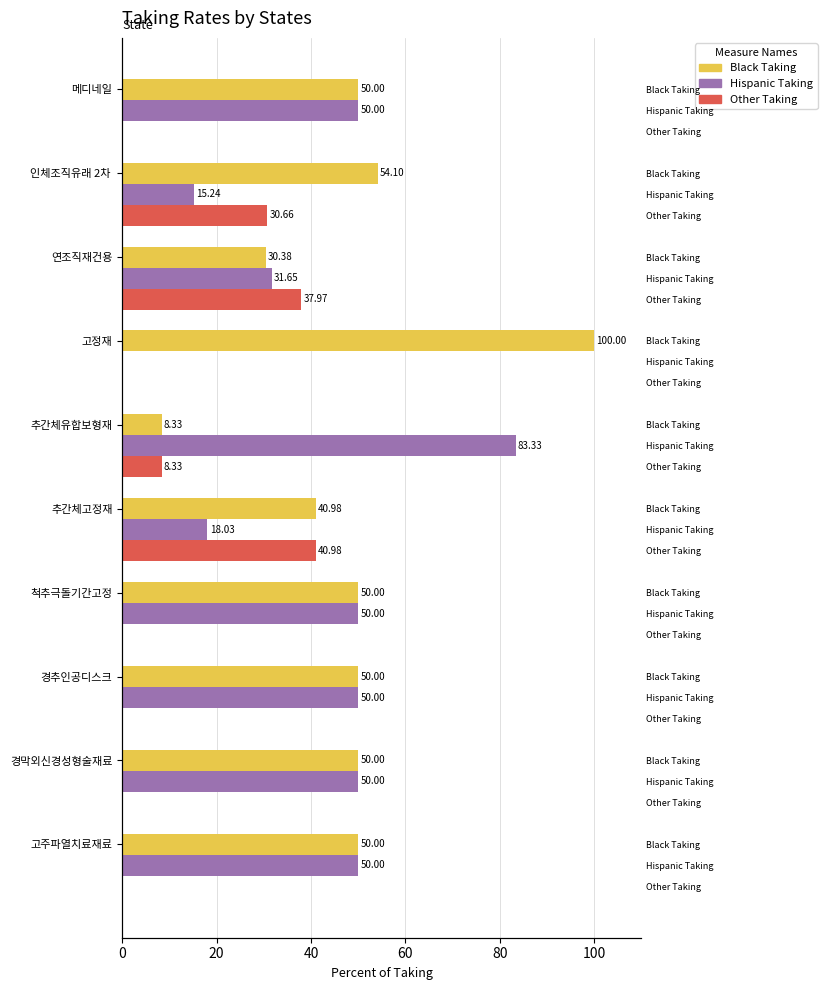

What is the approximate value of Hispanic Taking at 경추인공디스크?

50.0